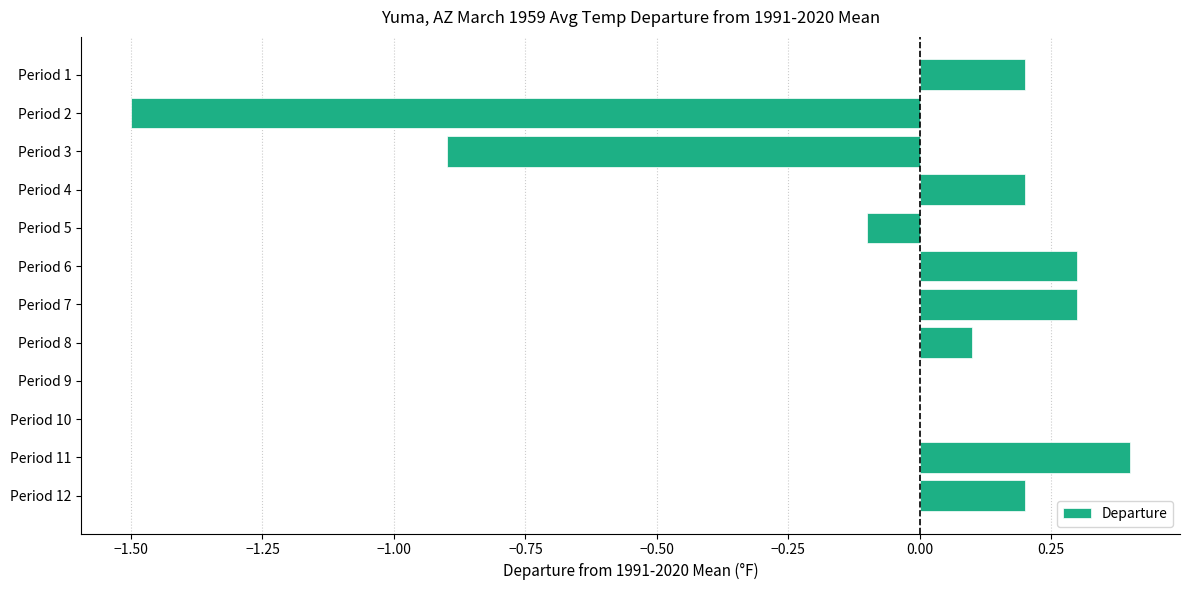

At which category does the chart reach its peak across all series?

Period 11